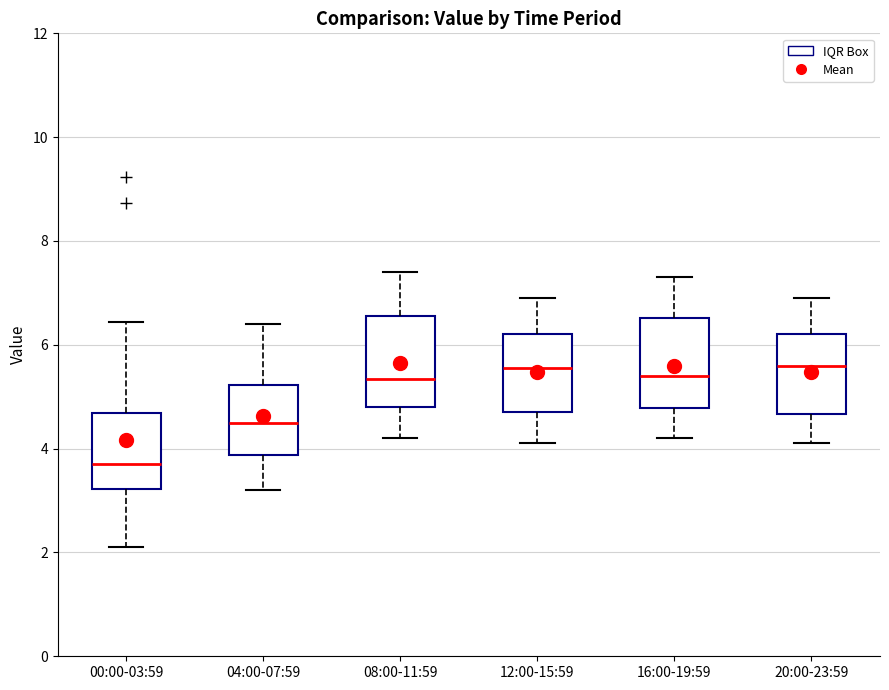

Which box has the lowest median line?

00:00-03:59